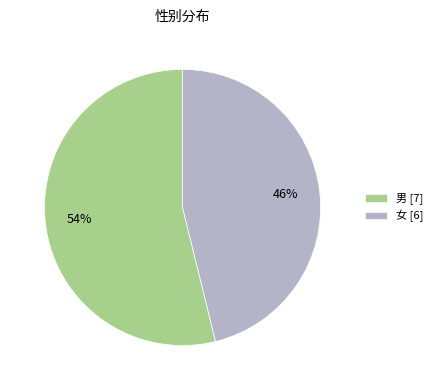

How many slices are in this pie chart?

2